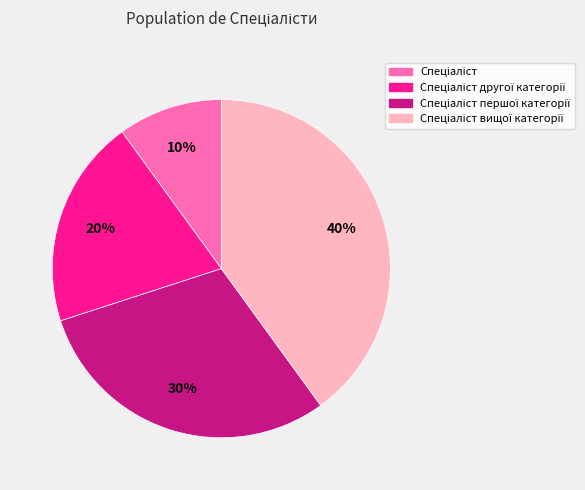

To the nearest percent, what is the difference between the largest and smallest slice percentages?

30%